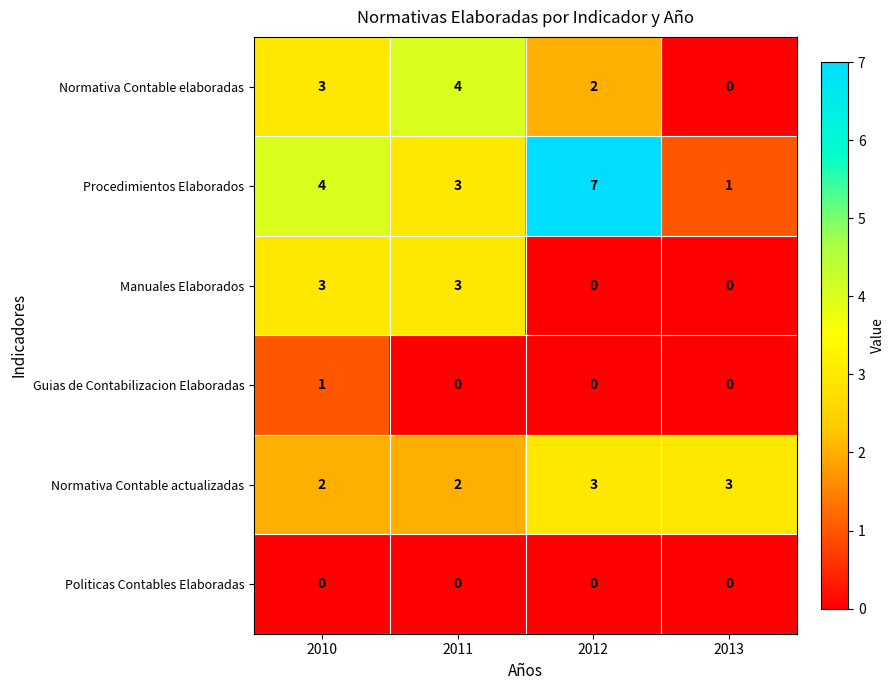

How many categories are shown in the chart?

4